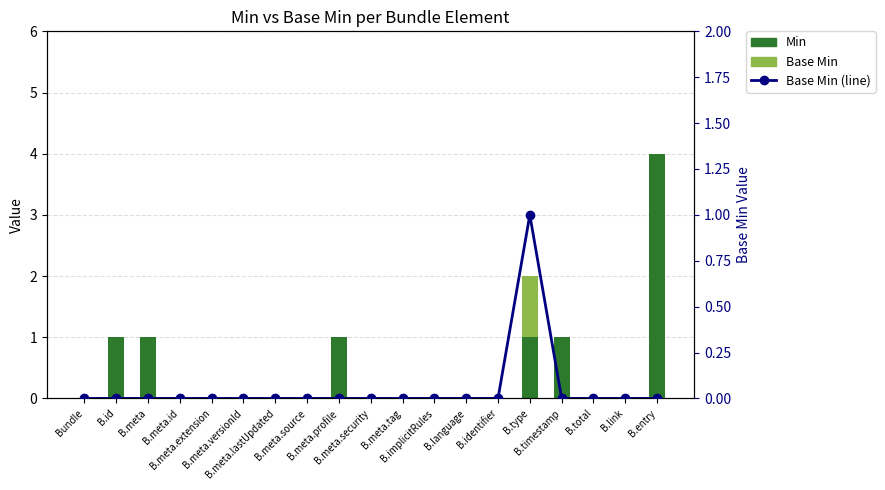

Reading right to left, transcribe all the data shown in this chart.

Min: B.entry=4	B.link=0	B.total=0	B.timestamp=1	B.type=1	B.identifier=0	B.language=0	B.implicitRules=0	B.meta.tag=0	B.meta.security=0	B.meta.profile=1	B.meta.source=0	B.meta.lastUpdated=0	B.meta.versionId=0	B.meta.extension=0	B.meta.id=0	B.meta=1	B.id=1	Bundle=0
Base Min: B.entry=0	B.link=0	B.total=0	B.timestamp=0	B.type=1	B.identifier=0	B.language=0	B.implicitRules=0	B.meta.tag=0	B.meta.security=0	B.meta.profile=0	B.meta.source=0	B.meta.lastUpdated=0	B.meta.versionId=0	B.meta.extension=0	B.meta.id=0	B.meta=0	B.id=0	Bundle=0
Base Min (line): B.entry=0	B.link=0	B.total=0	B.timestamp=0	B.type=1	B.identifier=0	B.language=0	B.implicitRules=0	B.meta.tag=0	B.meta.security=0	B.meta.profile=0	B.meta.source=0	B.meta.lastUpdated=0	B.meta.versionId=0	B.meta.extension=0	B.meta.id=0	B.meta=0	B.id=0	Bundle=0